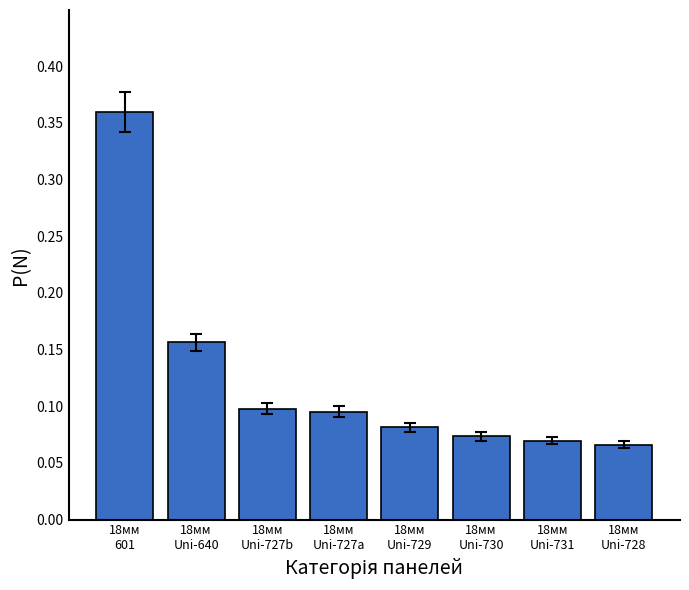

What is the difference between the values at 18мм
Uni-727a and 18мм
601?

0.3